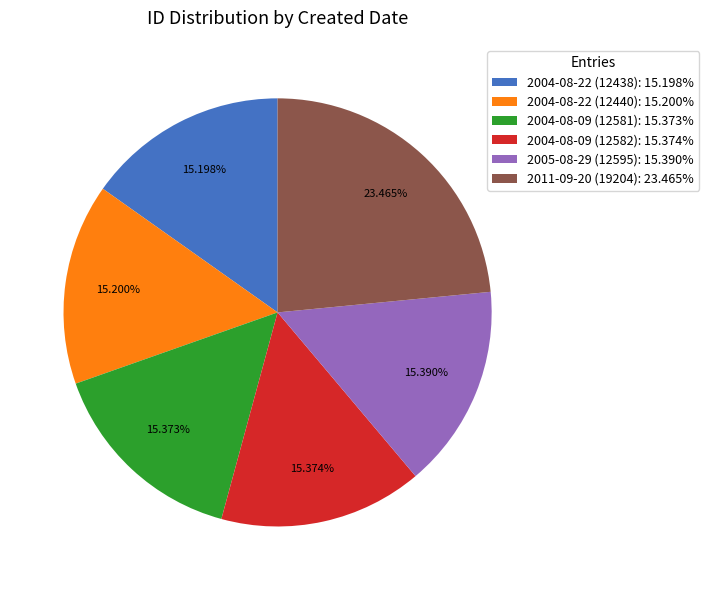

How many segments does this pie chart have?

6